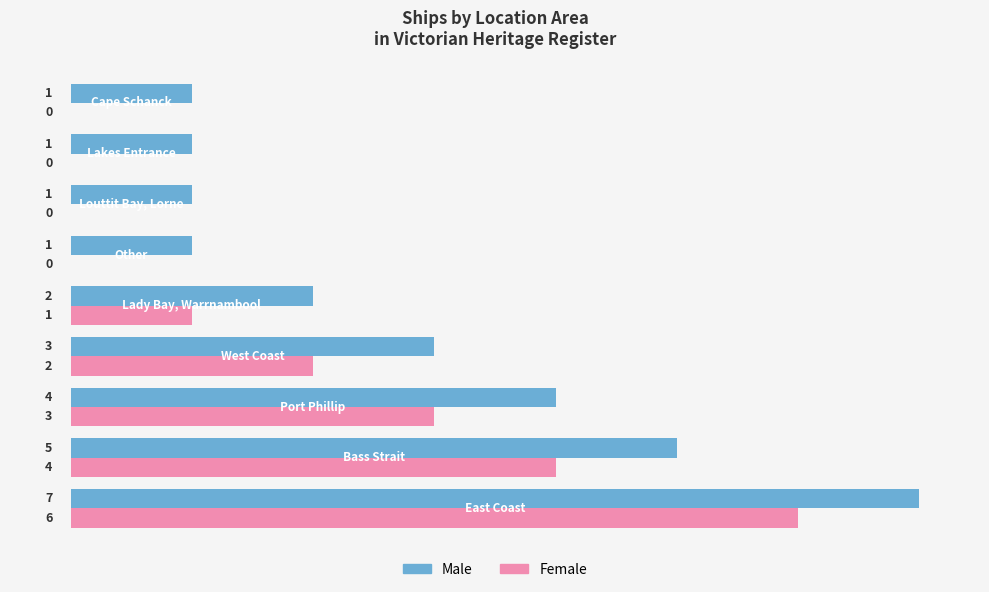

Which series has the largest total across all categories?

Male